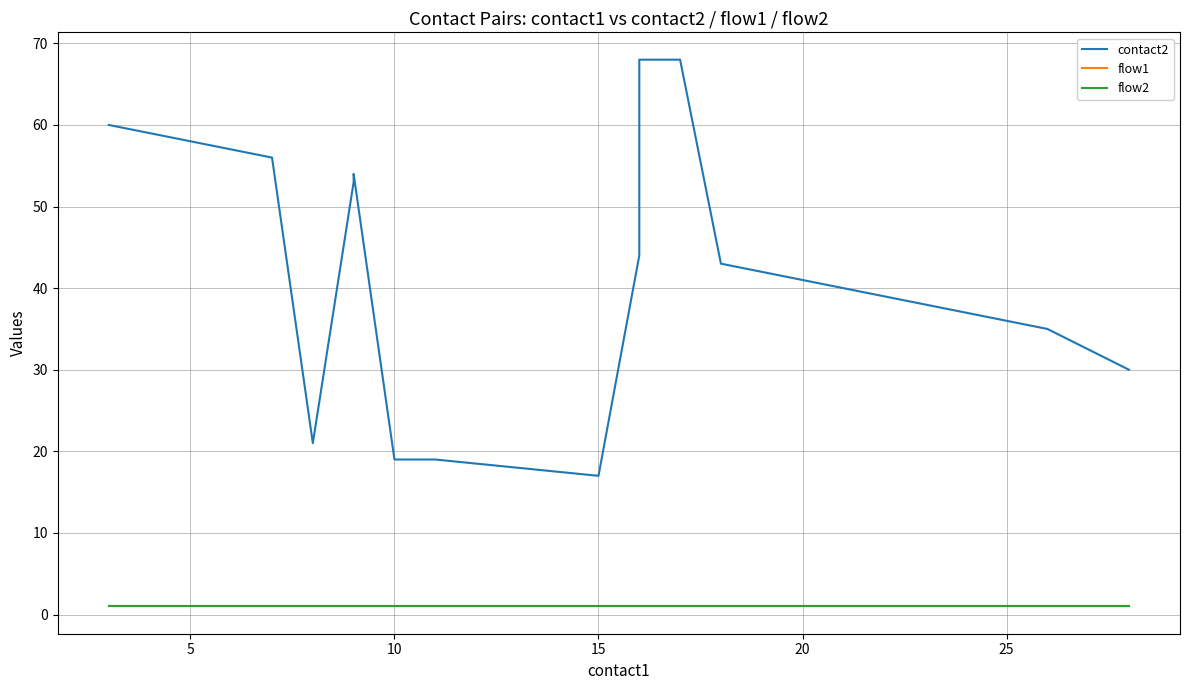

What is the label of the 12th point from the right?

15